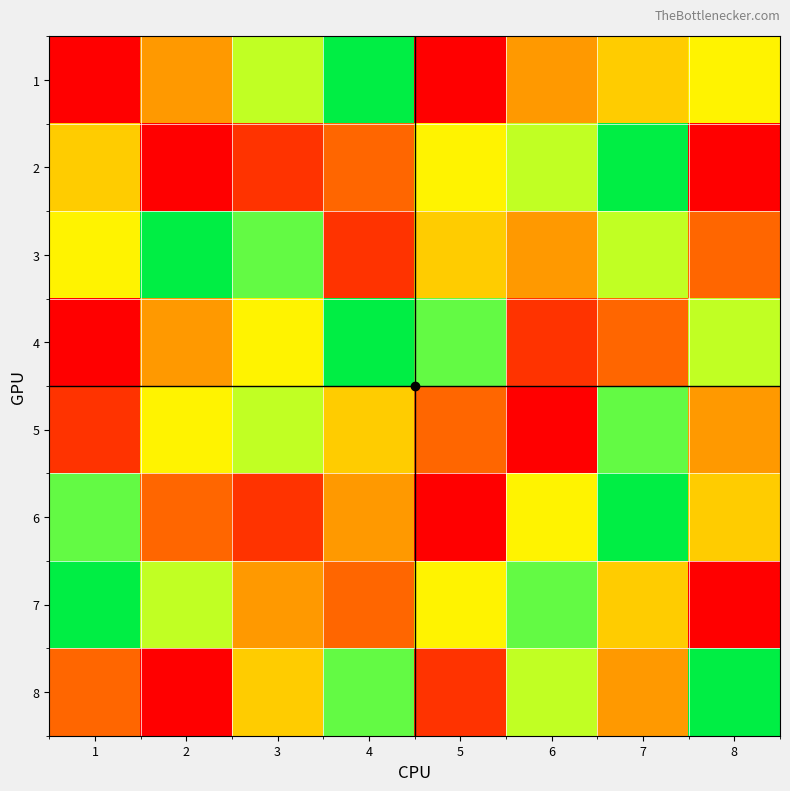

At which category does the chart reach its peak across all series?

4